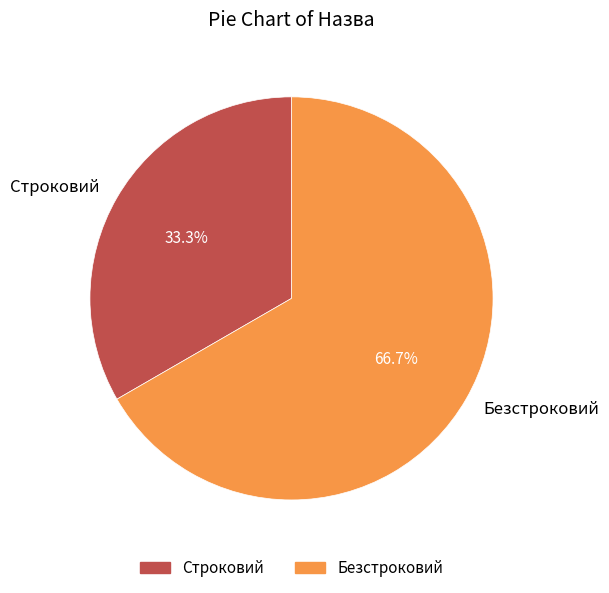

Rank the categories by value from highest to lowest.

Безстроковий, Строковий